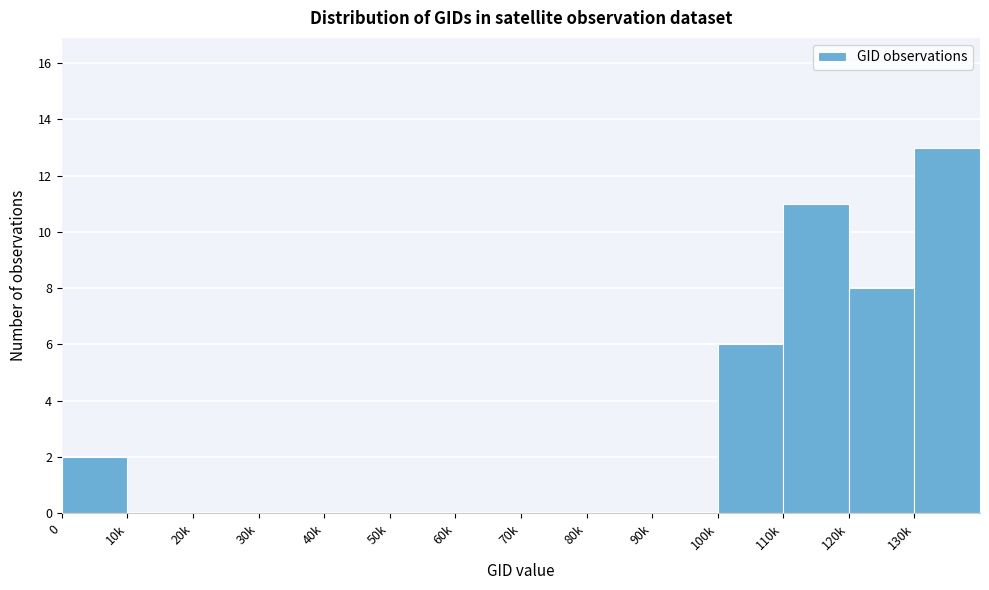

Reading right to left, extract all data points from this chart.

130k=13	120k=8	110k=11	100k=6	90k=0	80k=0	70k=0	60k=0	50k=0	40k=0	30k=0	20k=0	10k=0	0=2